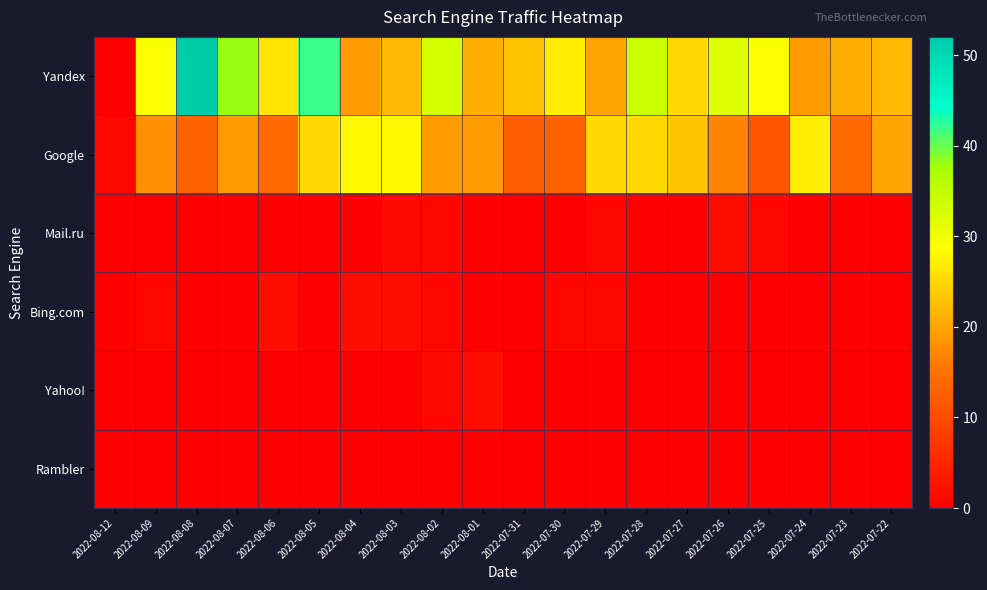

At how many categories does at least one series exceed 43?

1